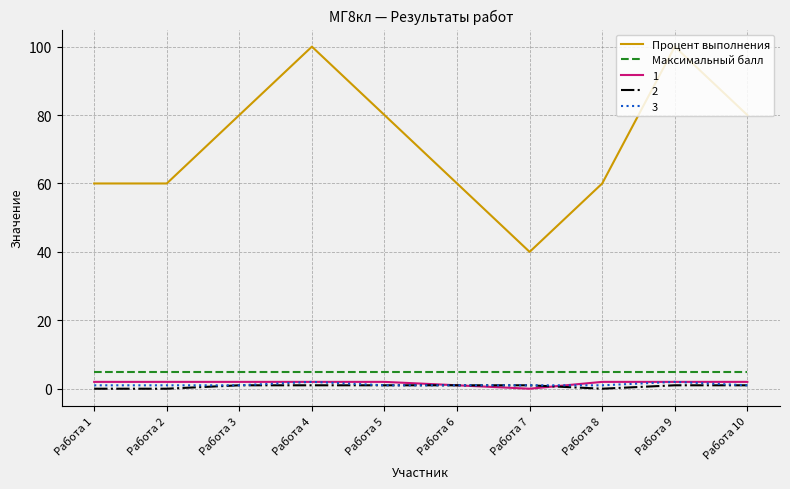

True or false: Процент выполнения and 2 intersect in this chart.

False